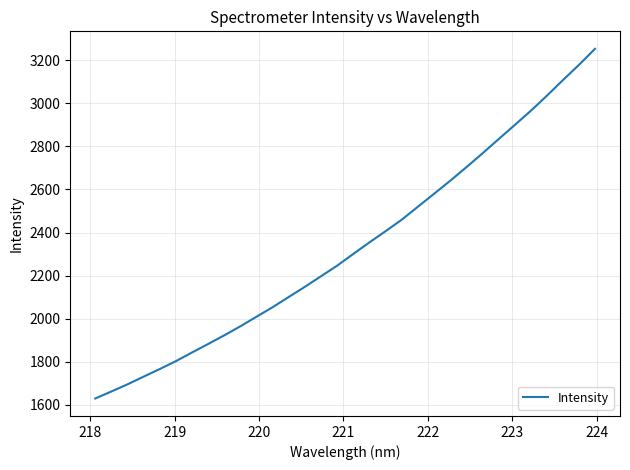

Is this an area chart (filled region under the line)?

No